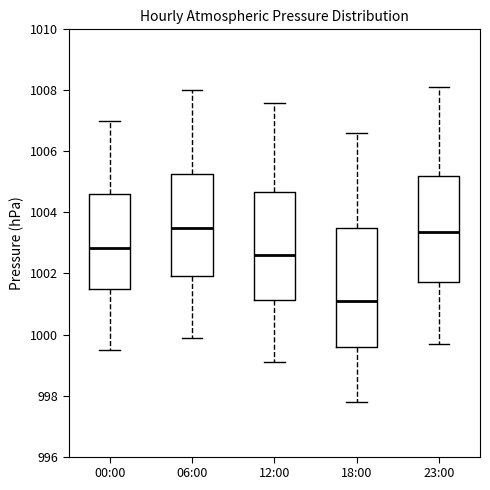

Reading left to right, transcribe this box plot: for each box, give where its median line is, the range the box spans, and where its two whiskers end, as read against the y-axis. The values are not printed on the chart, so give them approximately, as read against the axis.

00:00: median 1002.8, box 1001.6 to 1004.6, whiskers 999.6 to 1007.0
06:00: median 1003.6, box 1002.0 to 1005.2, whiskers 1000.0 to 1008.0
12:00: median 1002.6, box 1001.2 to 1004.6, whiskers 999.2 to 1007.6
18:00: median 1001.2, box 999.6 to 1003.6, whiskers 997.8 to 1006.6
23:00: median 1003.4, box 1001.8 to 1005.2, whiskers 999.8 to 1008.2